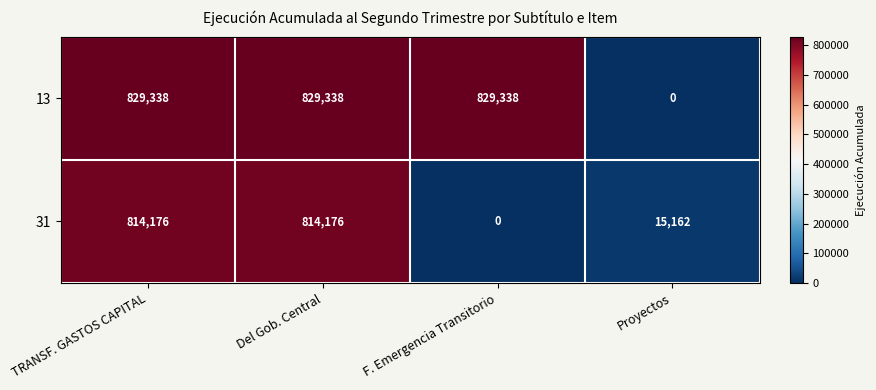

The 13 series shows 829338 at F. Emergencia Transitorio. True or false?

True